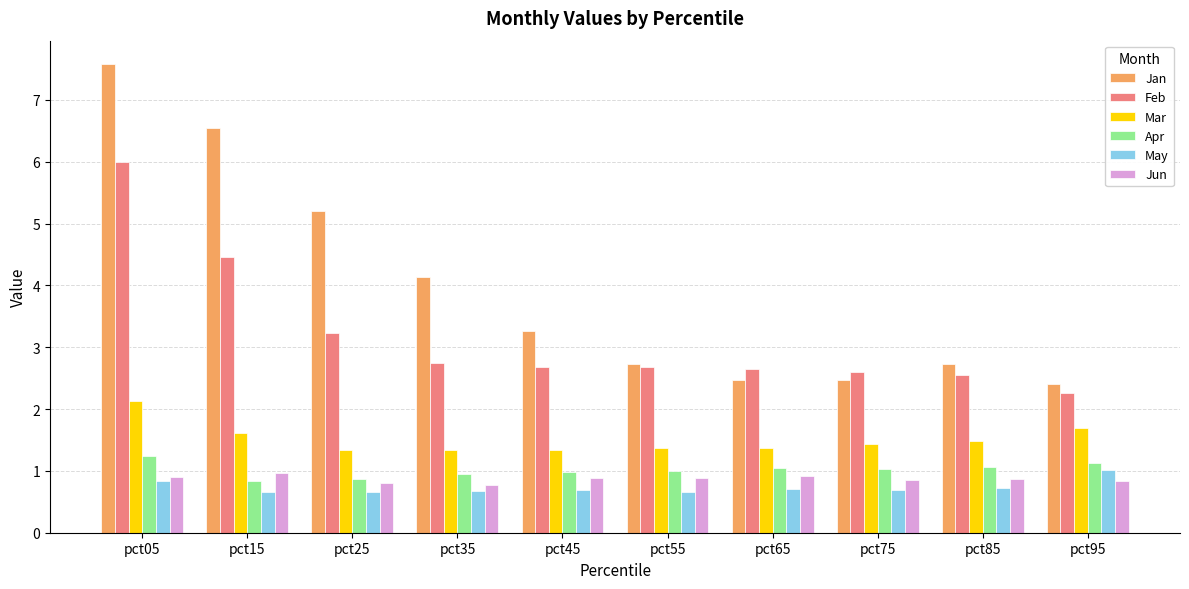

Is it true that May equals 1.1 at pct25?

False